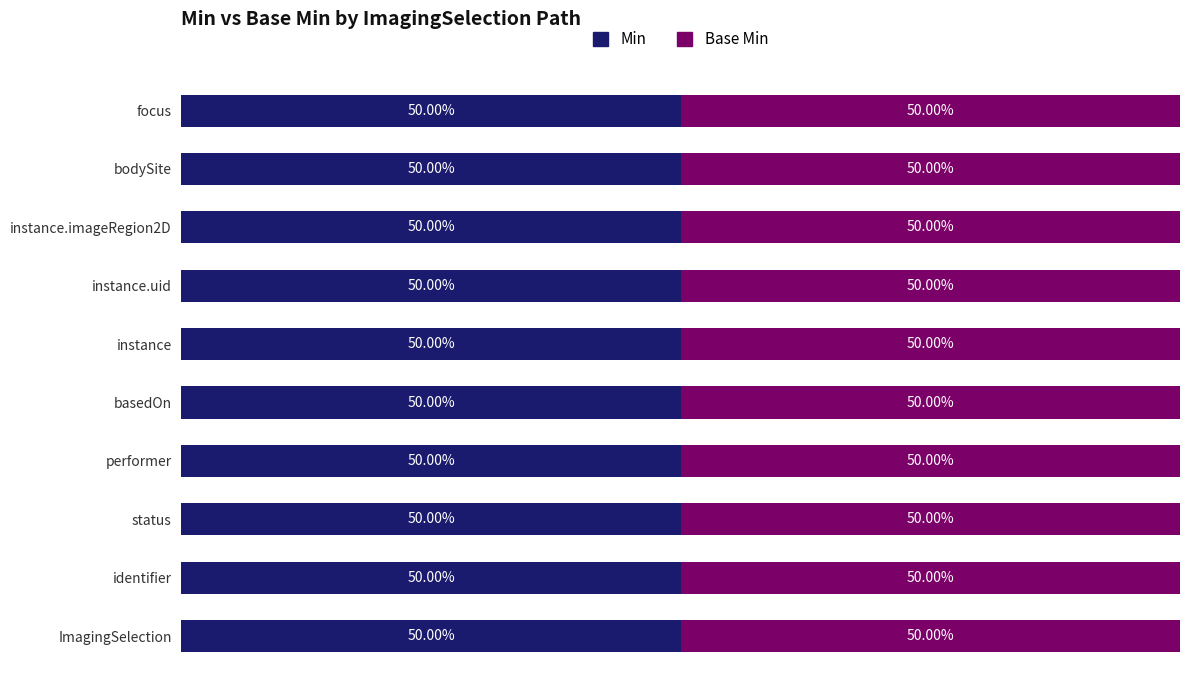

The value of Base Min at ImagingSelection.identifier is -1. True or false?

False